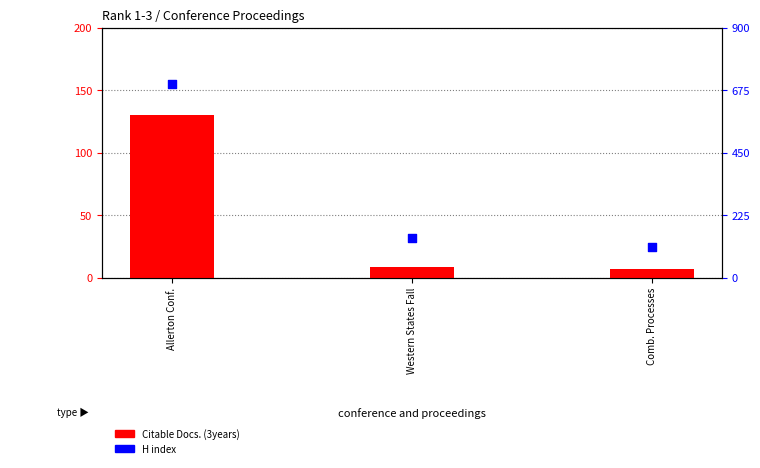

At how many categories does at least one series exceed 386?

1